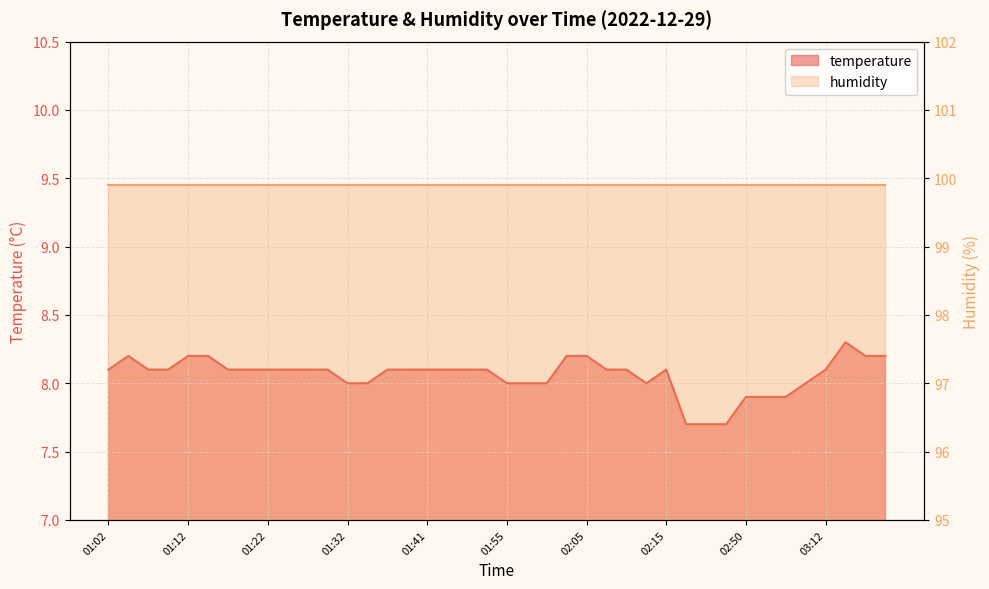

How many values are between 8 and 9?

34